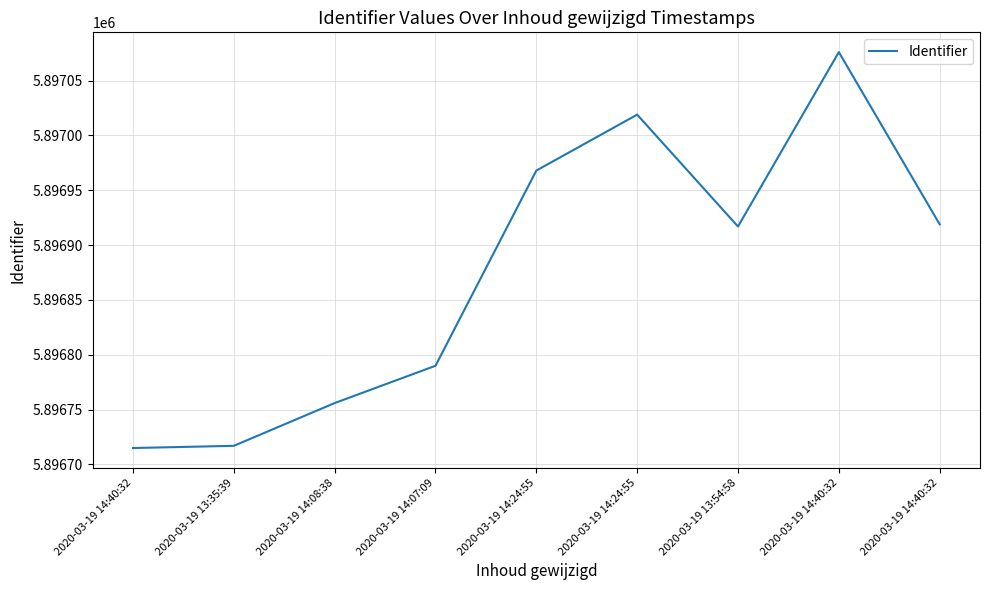

What is the difference between the values at 2020-03-19 14:40:32 and 2020-03-19 13:35:39?

202